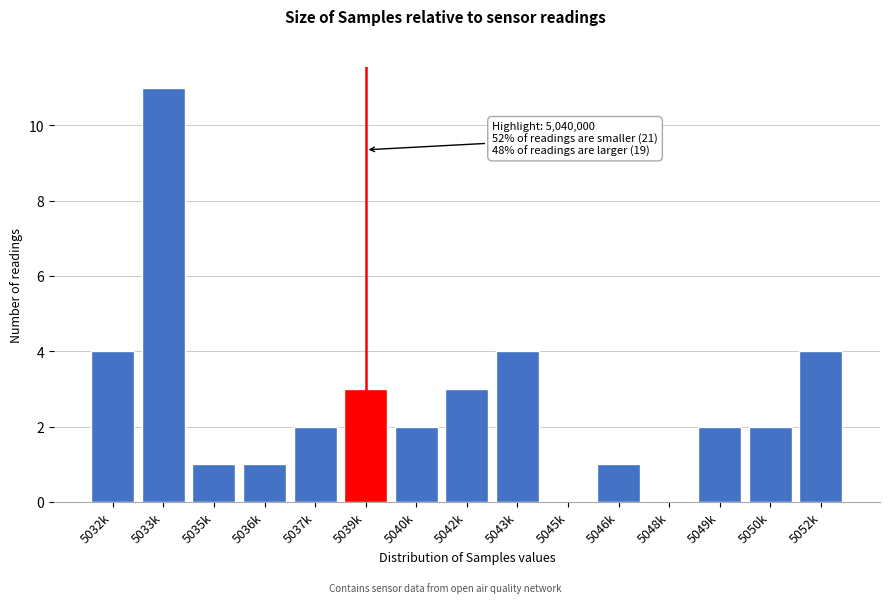

Reading right to left, extract all data points from this chart.

5052k=4	5050k=2	5049k=2	5048k=0	5046k=1	5045k=0	5043k=4	5042k=3	5040k=2	5039k=3	5037k=2	5036k=1	5035k=1	5033k=11	5032k=4